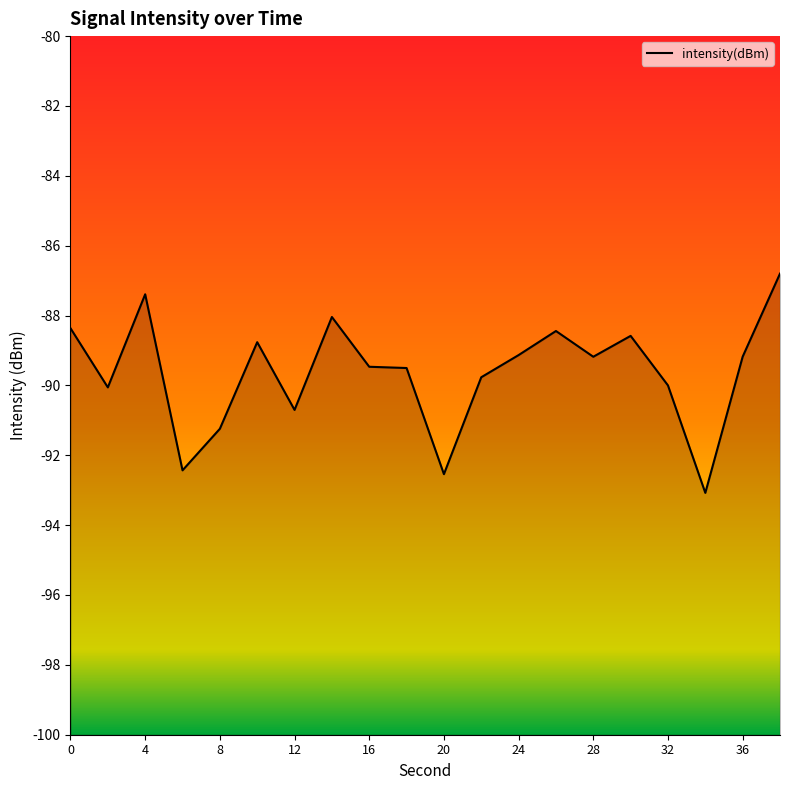

What is the difference between the maximum and minimum values?

6.3